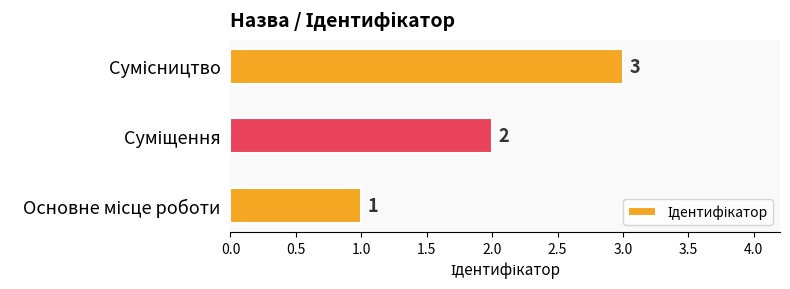

How many values are between 1 and 3?

3